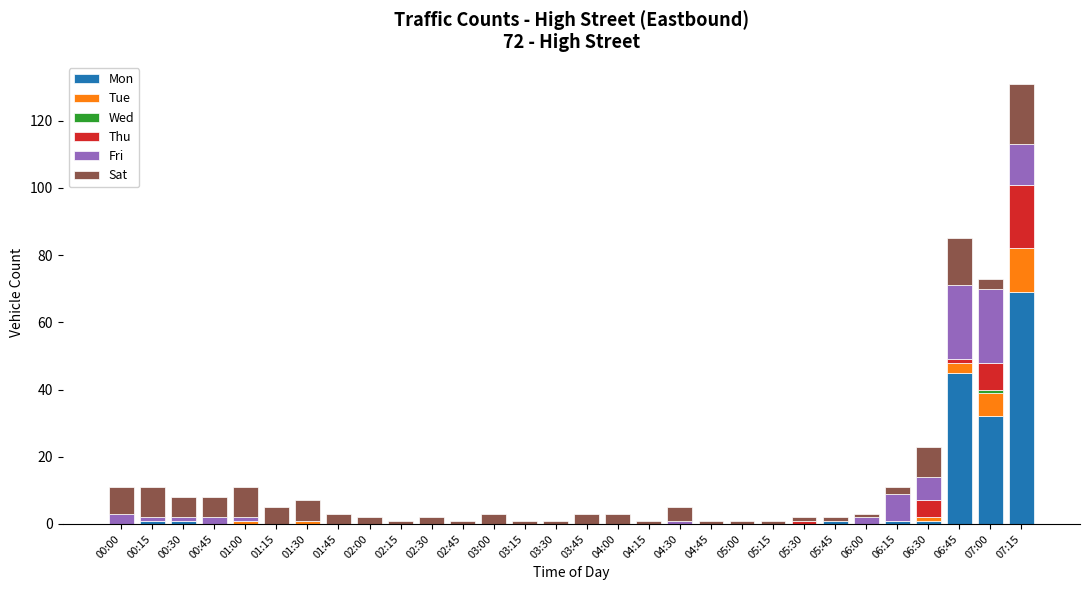

At which category is the sum across all series the highest?

07:15